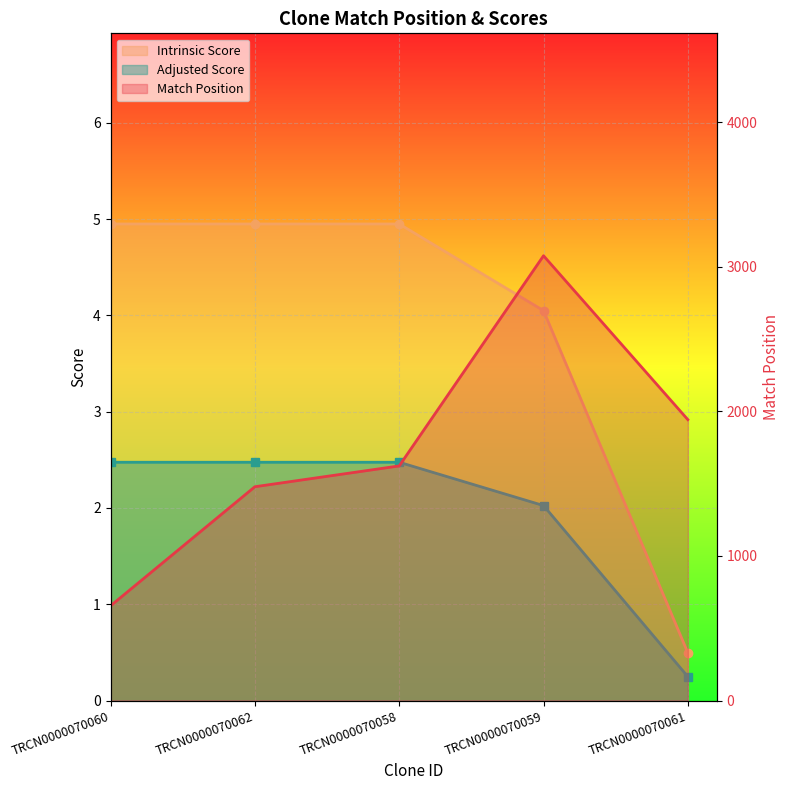

At TRCN0000070060, list the series in order from largest to smallest.

Match Position, Intrinsic Score, Adjusted Score